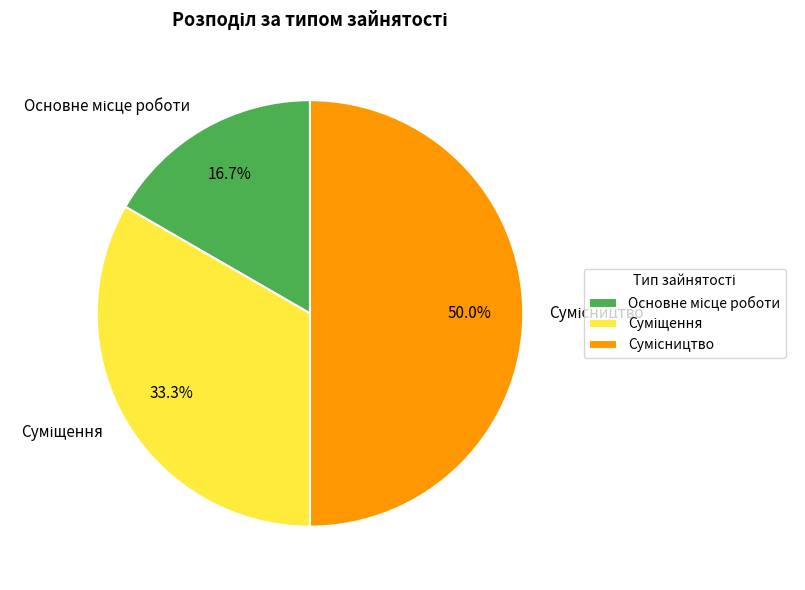

To the nearest percent, what is the difference between the largest and smallest slice percentages?

33%